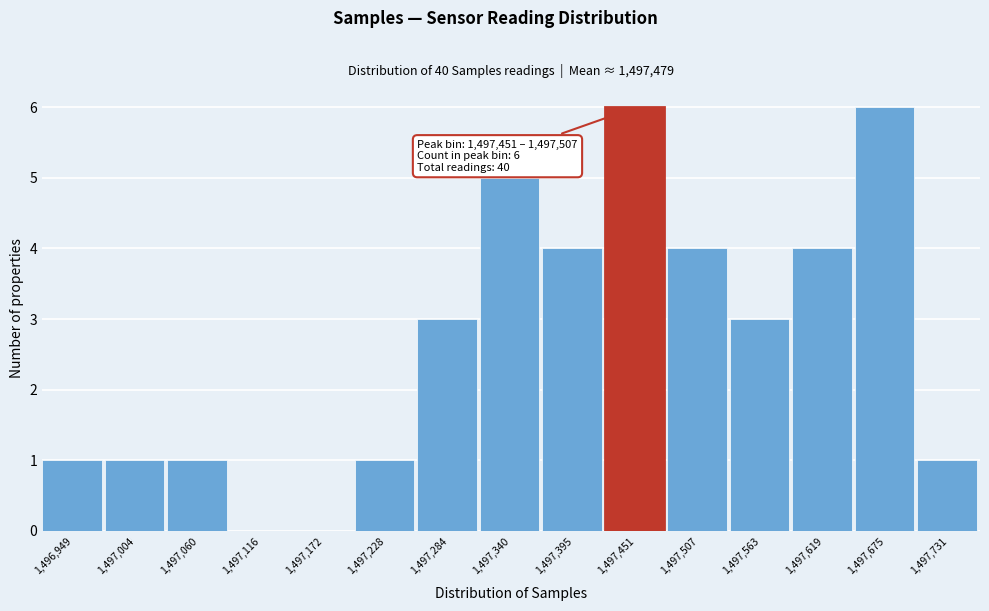

Reading left to right, list all the values displayed in this chart.

1,496,949=1	1,497,004=1	1,497,060=1	1,497,116=0	1,497,172=0	1,497,228=1	1,497,284=3	1,497,340=5	1,497,395=4	1,497,451=6	1,497,507=4	1,497,563=3	1,497,619=4	1,497,675=6	1,497,731=1